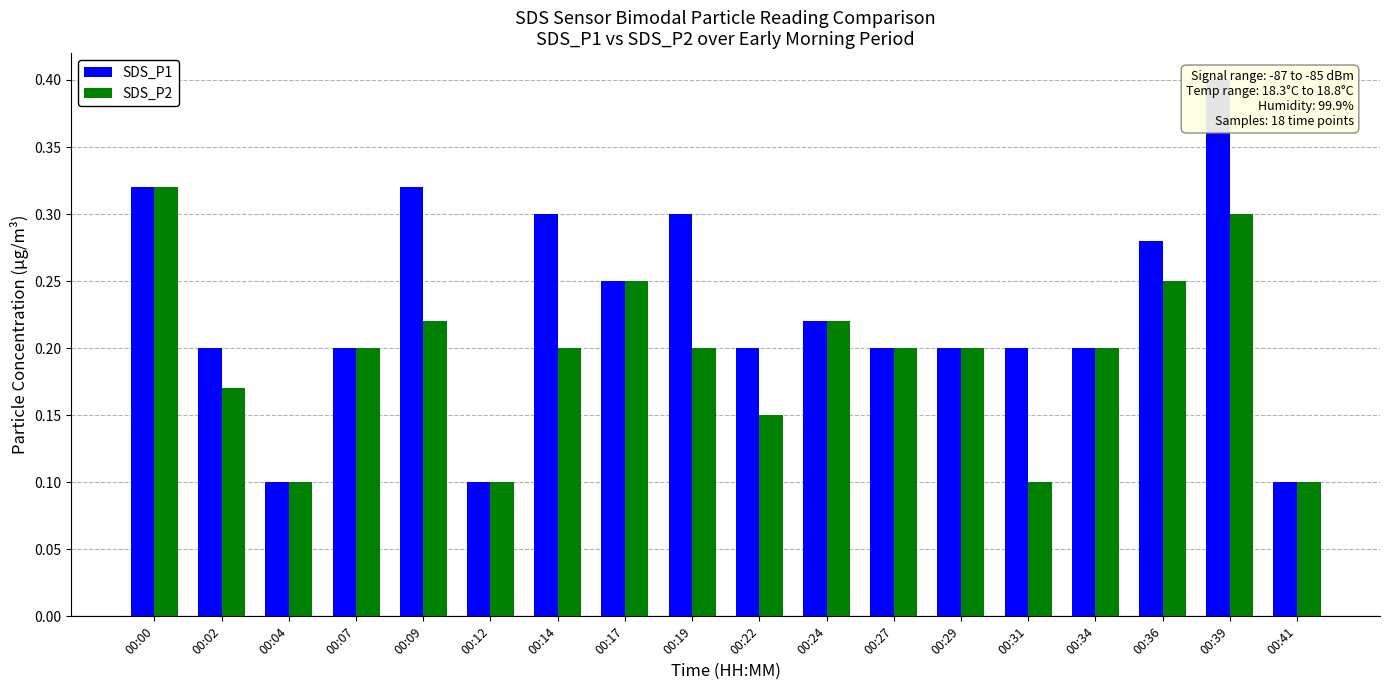

Reading right to left, list all the values displayed in this chart.

SDS_P1: 00:41=0.1	00:39=0.4	00:36=0.3	00:34=0.2	00:31=0.2	00:29=0.2	00:27=0.2	00:24=0.2	00:22=0.2	00:19=0.3	00:17=0.2	00:14=0.3	00:12=0.1	00:09=0.3	00:07=0.2	00:04=0.1	00:02=0.2	00:00=0.3
SDS_P2: 00:41=0.1	00:39=0.3	00:36=0.2	00:34=0.2	00:31=0.1	00:29=0.2	00:27=0.2	00:24=0.2	00:22=0.1	00:19=0.2	00:17=0.2	00:14=0.2	00:12=0.1	00:09=0.2	00:07=0.2	00:04=0.1	00:02=0.2	00:00=0.3